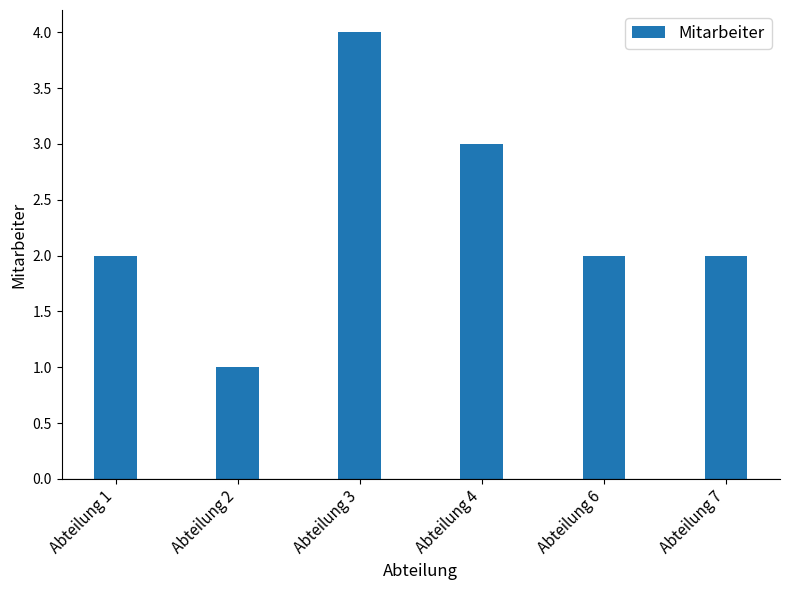

Reading left to right, what are all the values shown in this chart?

Abteilung 1=2	Abteilung 2=1	Abteilung 3=4	Abteilung 4=3	Abteilung 6=2	Abteilung 7=2